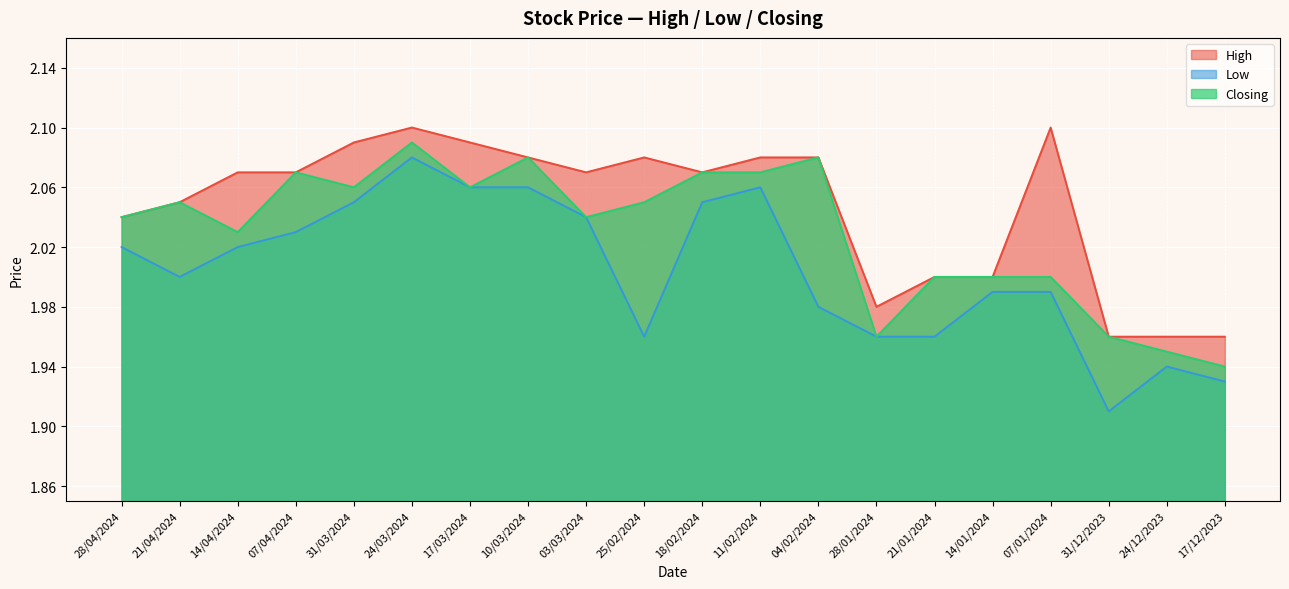

Between 14/04/2024 and 14/01/2024, which series saw the biggest shift?

High